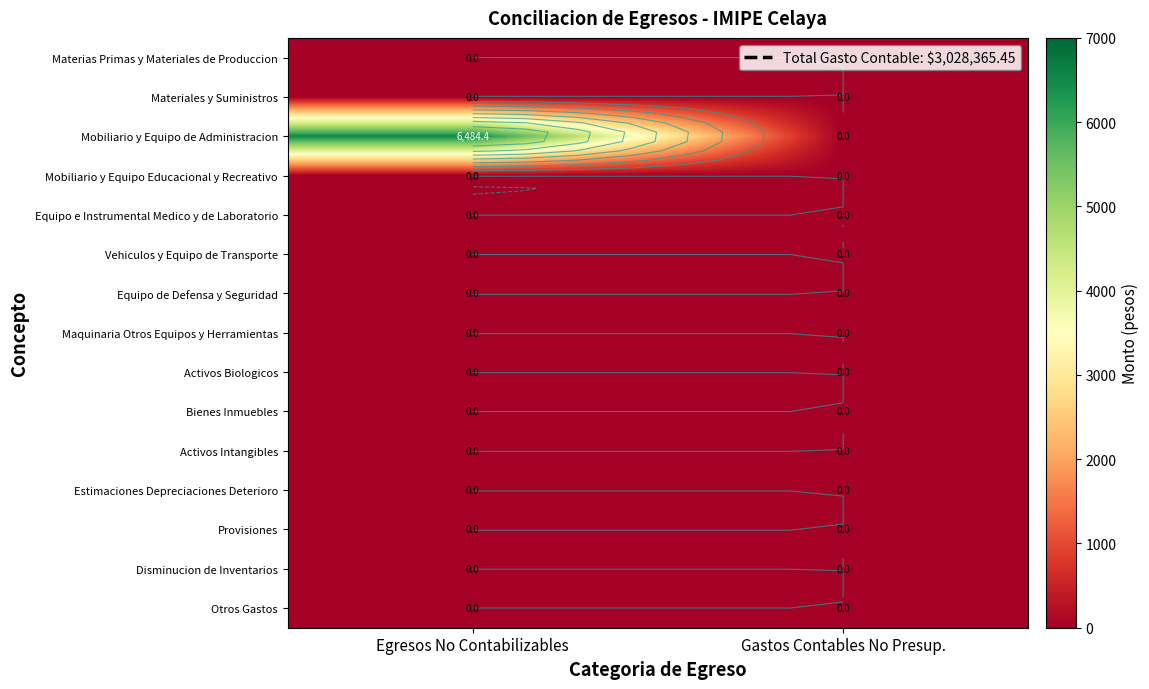

Between Egresos No Contabilizables and Gastos Contables No Presup., which is larger?

Egresos No Contabilizables